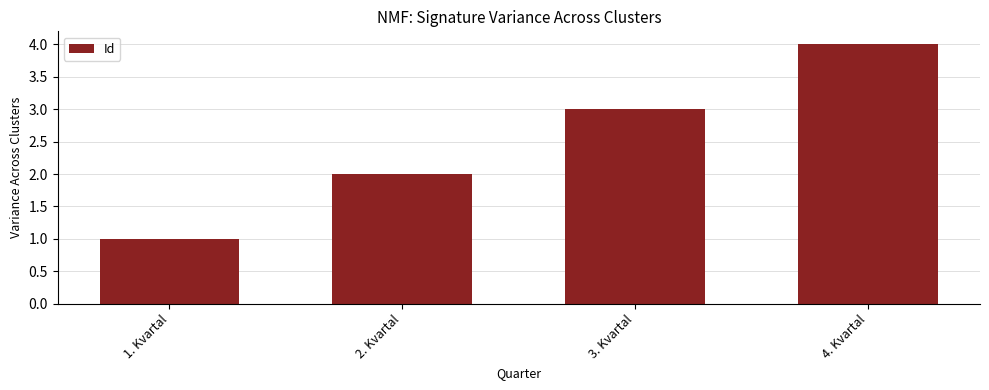

Reading left to right, list all the values displayed in this chart.

1	2	3	4